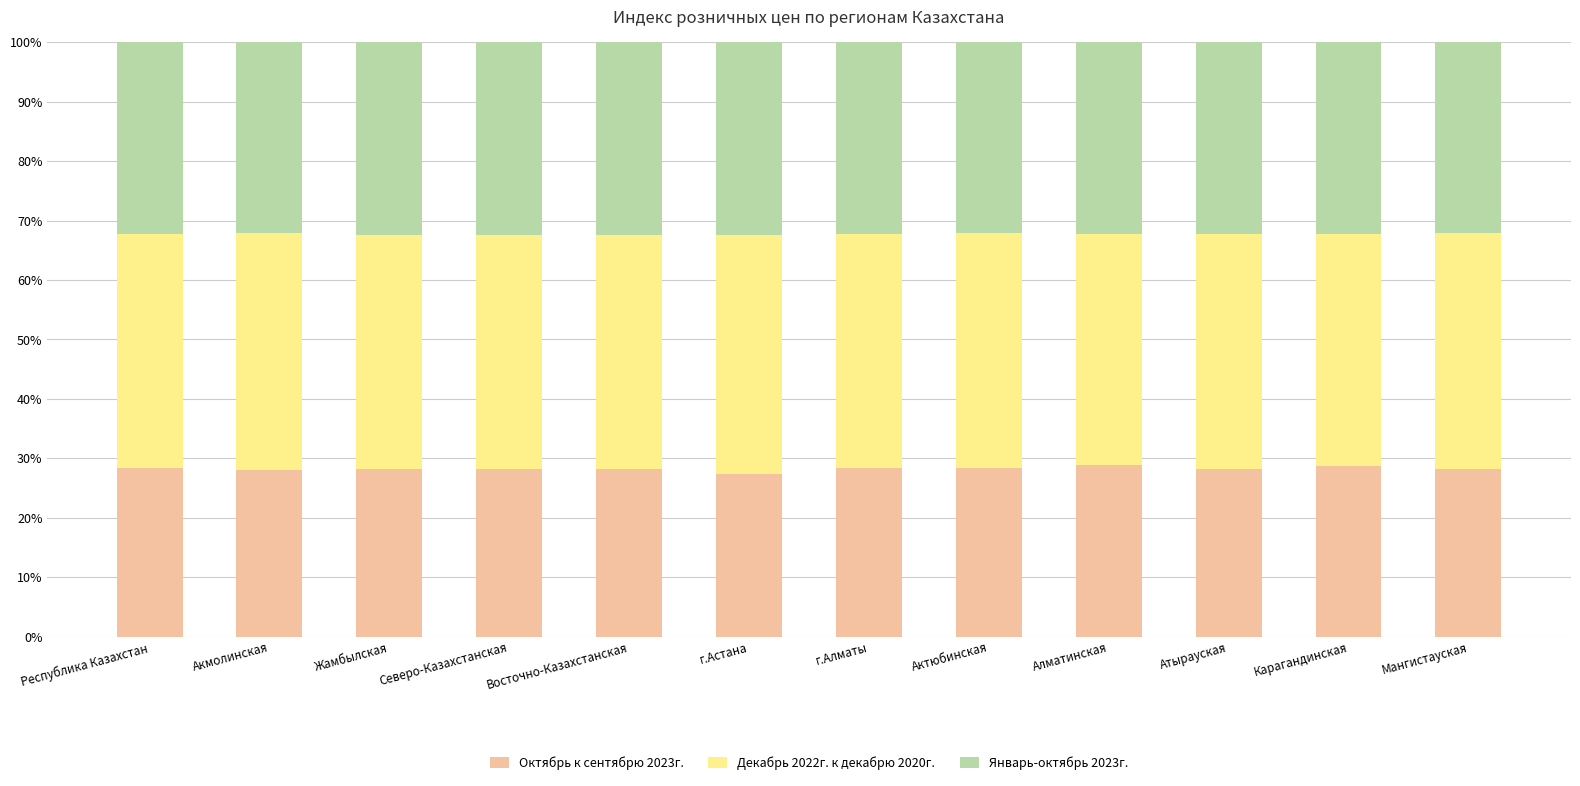

The Октябрь к сентябрю 2023г. series shows 28.8 at Алматинская. True or false?

True